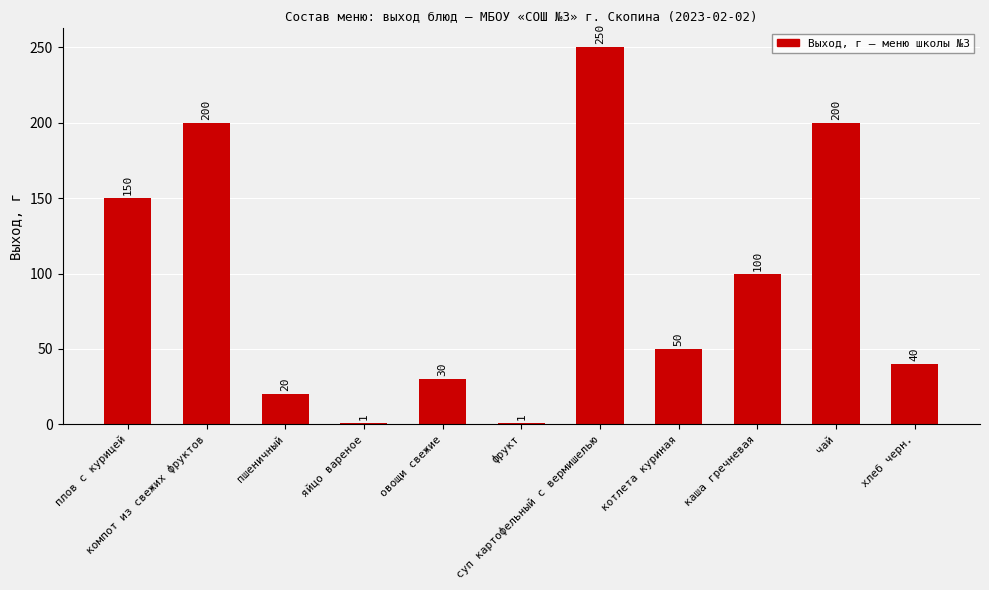

What is the value of the 9th bar from the left?

100